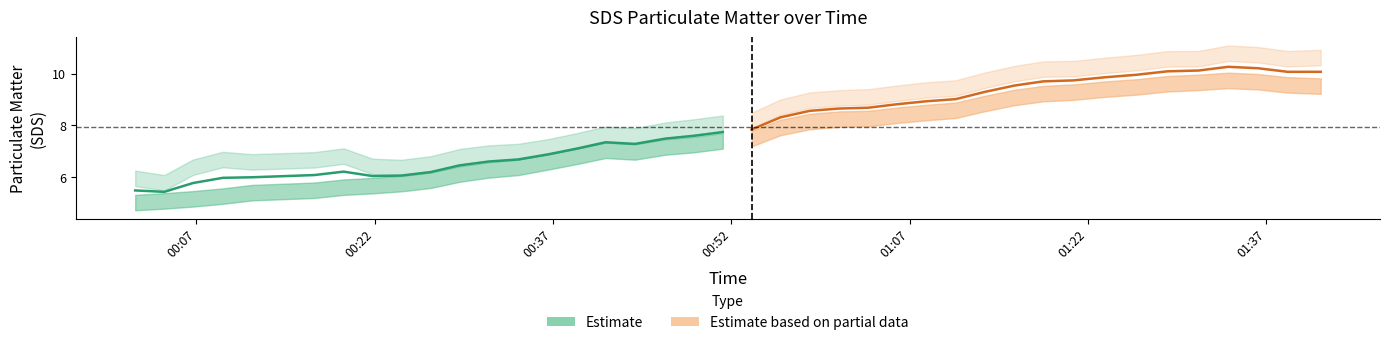

At which category is the sum across all series the highest?

36